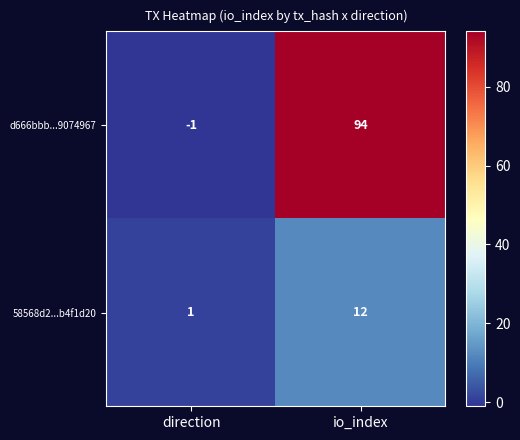

Which series has the largest range (max minus min)?

d666bbb...9074967